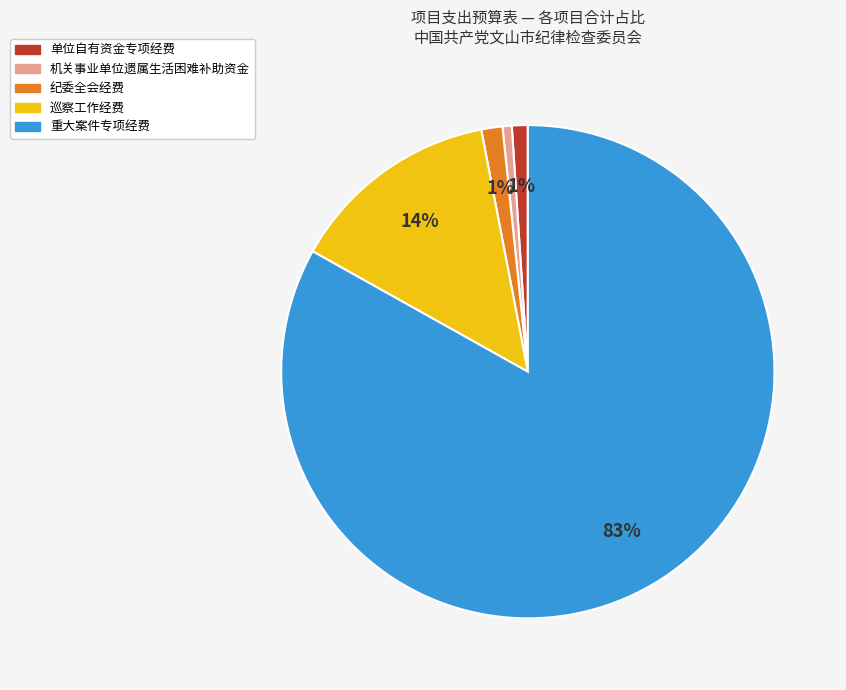

To the nearest percent, what is the average slice percentage?

20%